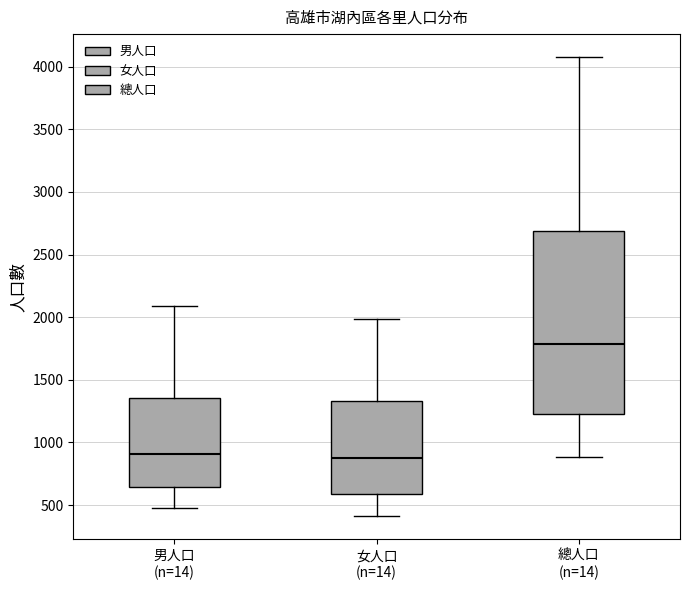

Reading left to right, read every box against the y-axis: the position of its median line, the range the box covers, and the ends of its whiskers. The values are not printed on the chart, so give them approximately, as read against the axis.

男人口 (n=14): median 900, box 650 to 1350, whiskers 500 to 2100
女人口 (n=14): median 900, box 600 to 1350, whiskers 400 to 2000
總人口 (n=14): median 1800, box 1250 to 2700, whiskers 900 to 4100